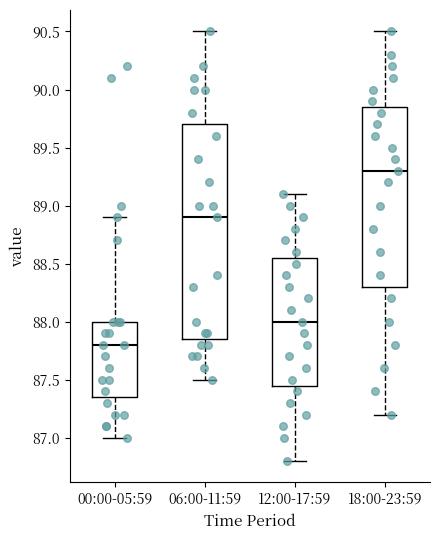

Reading left to right, read every box against the y-axis: the position of its median line, the range the box covers, and the ends of its whiskers. The values are not printed on the chart, so give them approximately, as read against the axis.

00:00-05:59: median 87.80, box 87.35 to 88.00, whiskers 87.00 to 88.90
06:00-11:59: median 88.90, box 87.85 to 89.70, whiskers 87.50 to 90.50
12:00-17:59: median 88.00, box 87.45 to 88.55, whiskers 86.80 to 89.10
18:00-23:59: median 89.30, box 88.30 to 89.85, whiskers 87.20 to 90.50